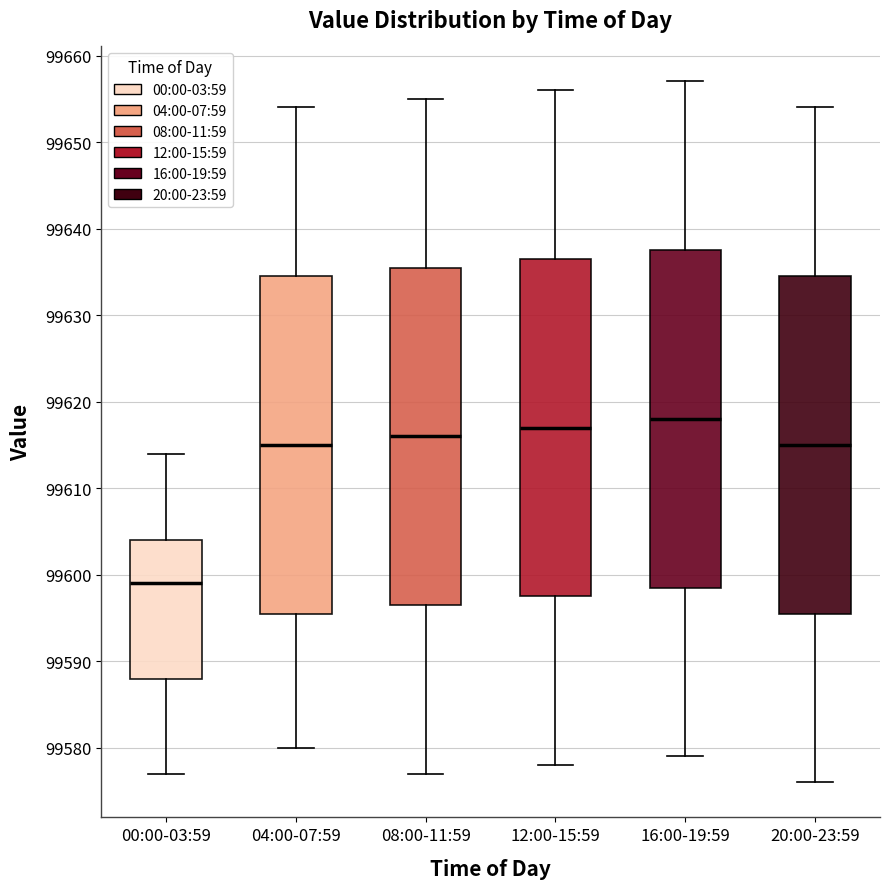

Where does the median line of the box for 04:00-07:59 sit on the y-axis? The values are not printed on the chart, so give them approximately, as read against the axis.

99615